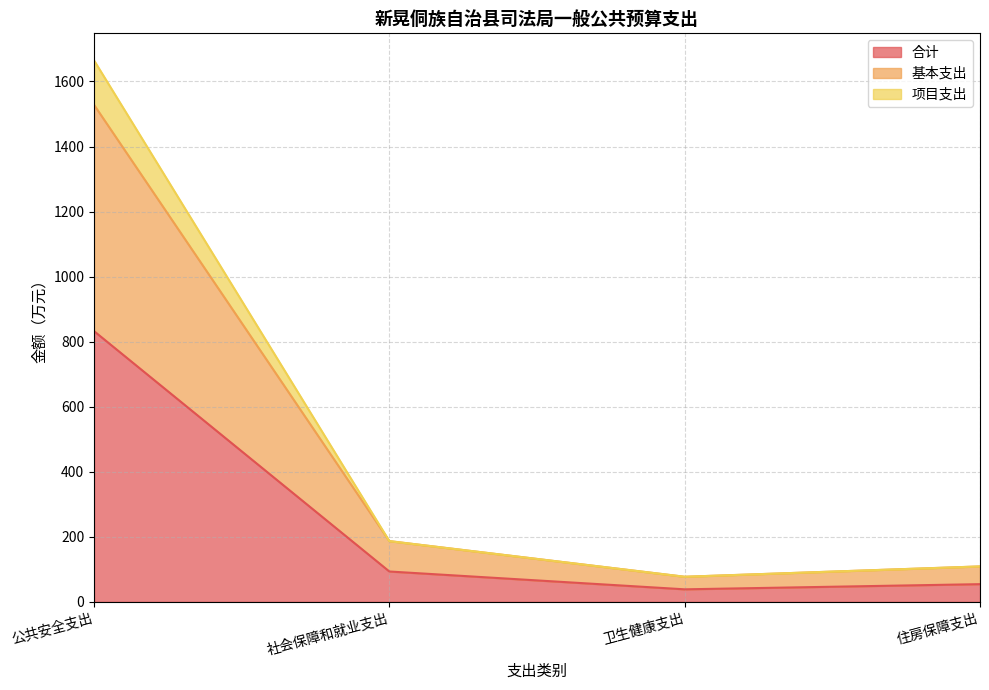

What are all the series names shown in the legend?

合计, 基本支出, 项目支出